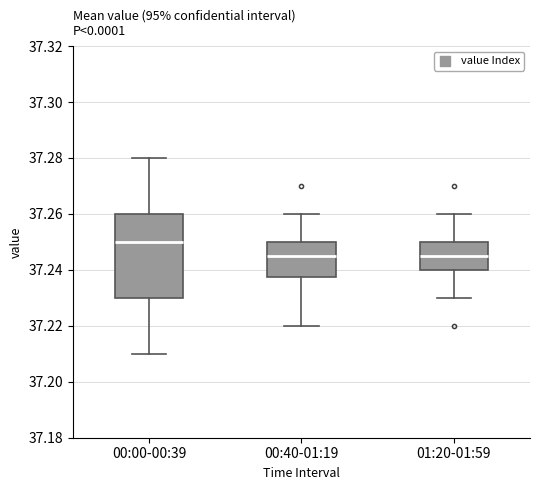

Which box has the highest median line?

00:00-00:39